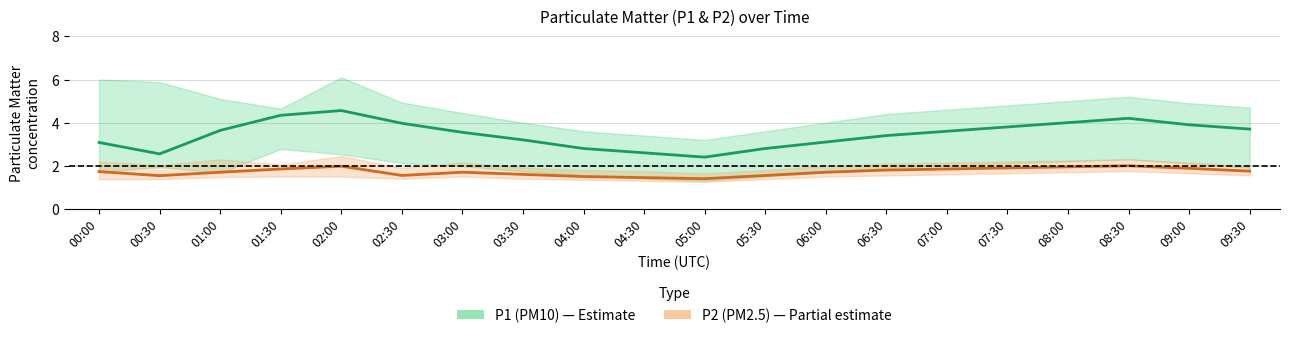

True or false: P2 (PM2.5) and P1 (PM10) cross at least once.

False